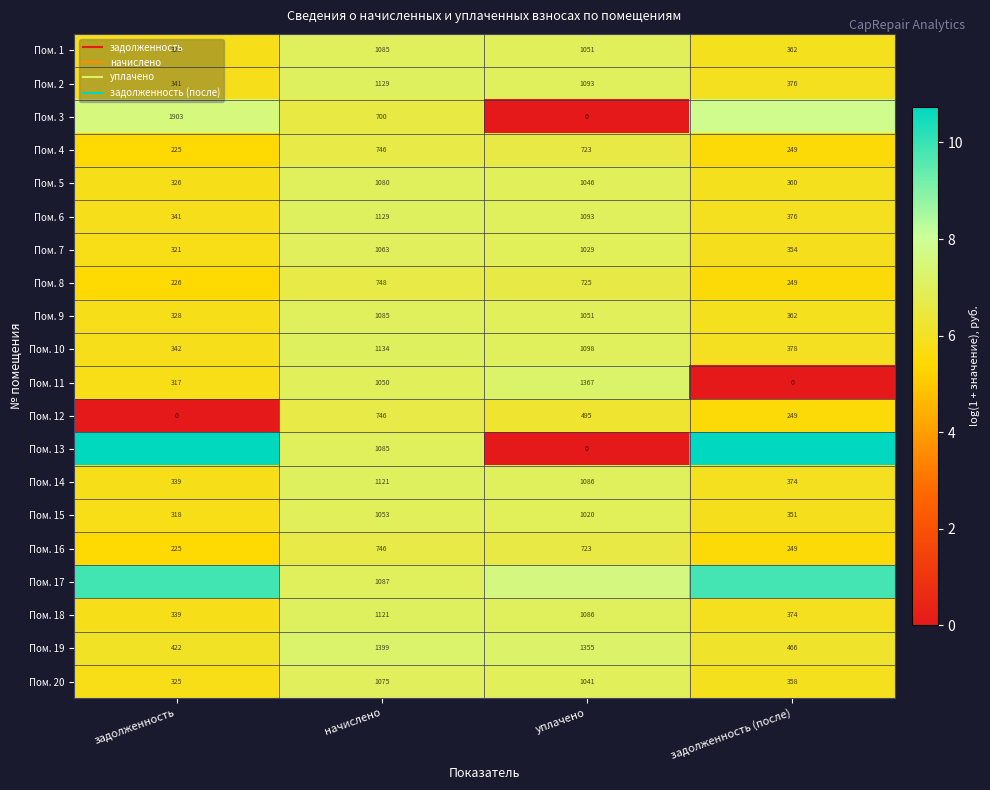

The Пом. 1 series shows 12.3 at уплачено. True or false?

False